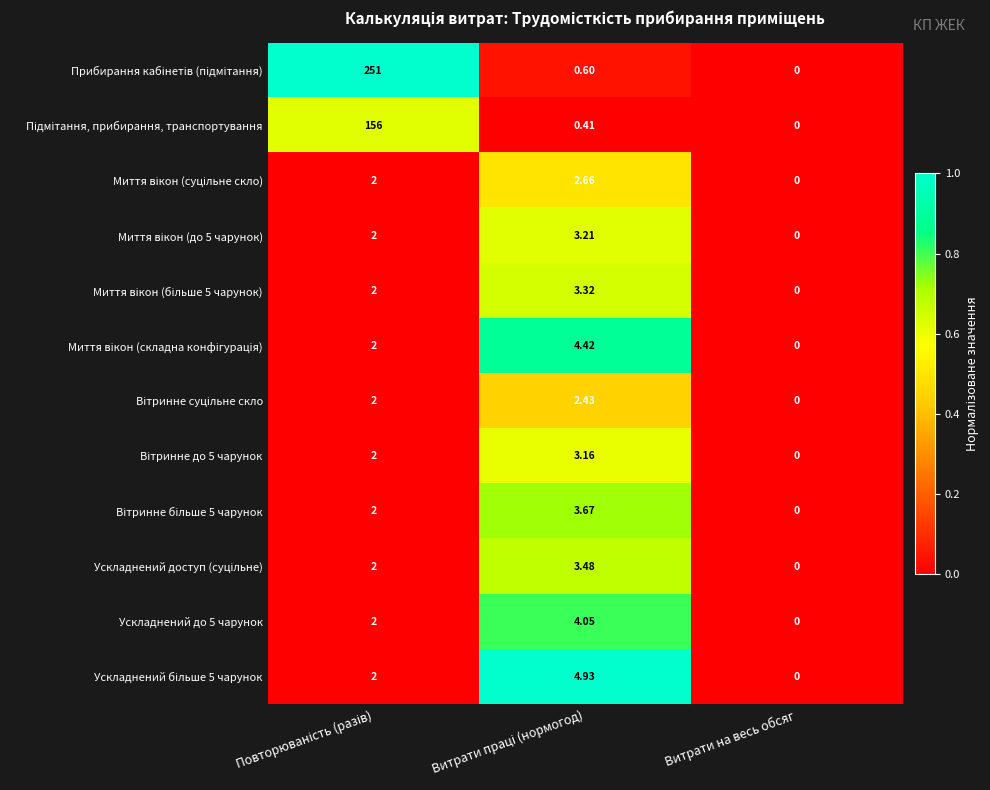

Which label corresponds to the smallest value in the chart?

Витрати на весь обсяг